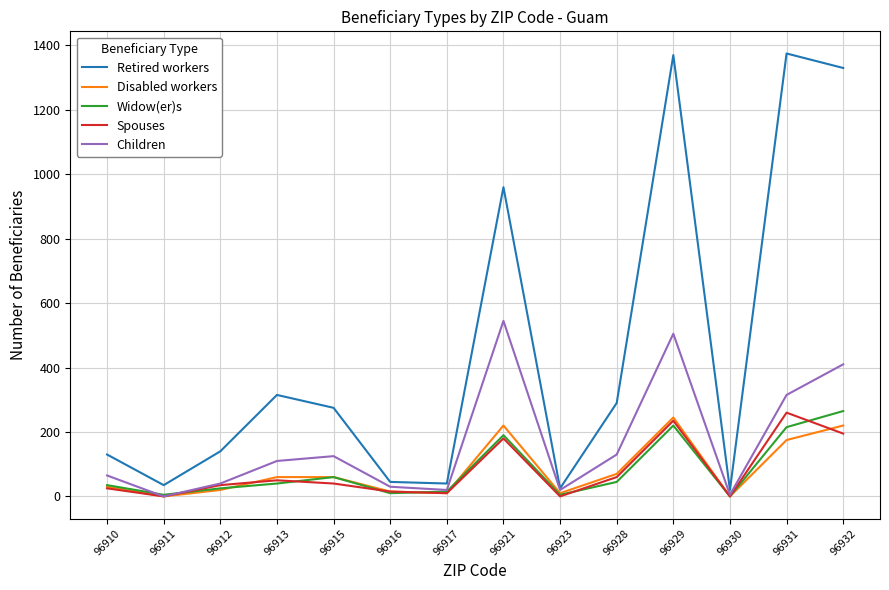

Is the value of Widow(er)s at 96910 greater than the value of Children at 96930?

Yes